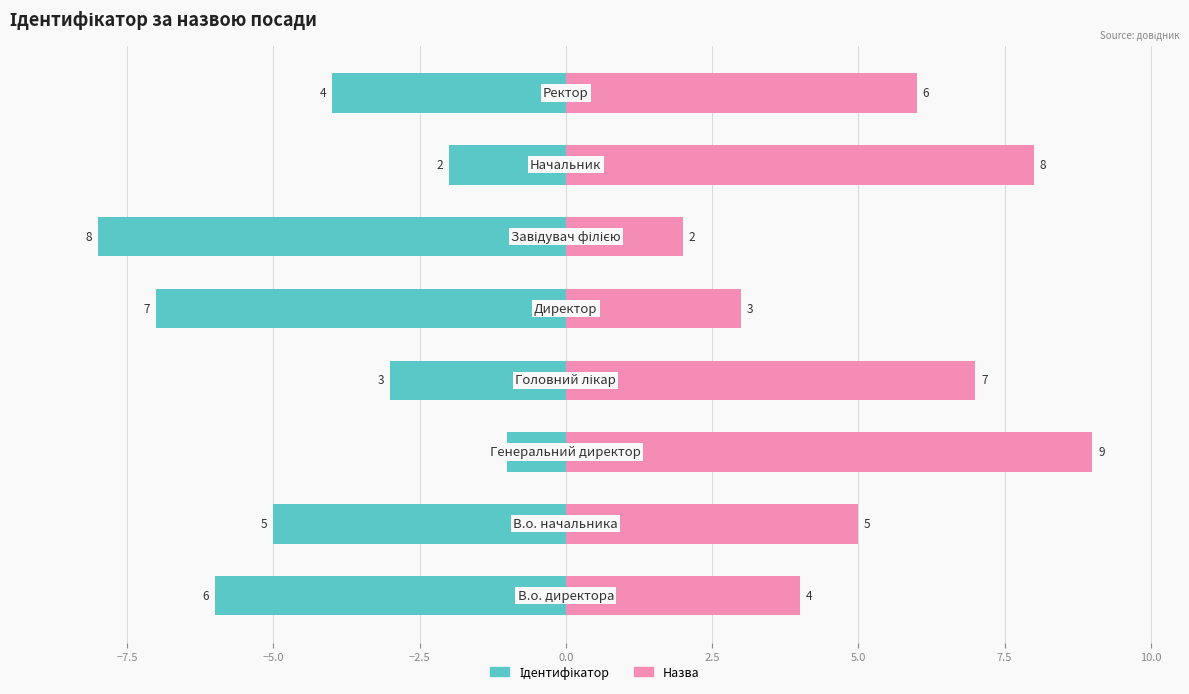

Reading left to right, extract all data points from this chart.

Ідентифікатор: -6	-5	-1	-3	-7	-8	-2	-4
Назва: 4	5	9	7	3	2	8	6